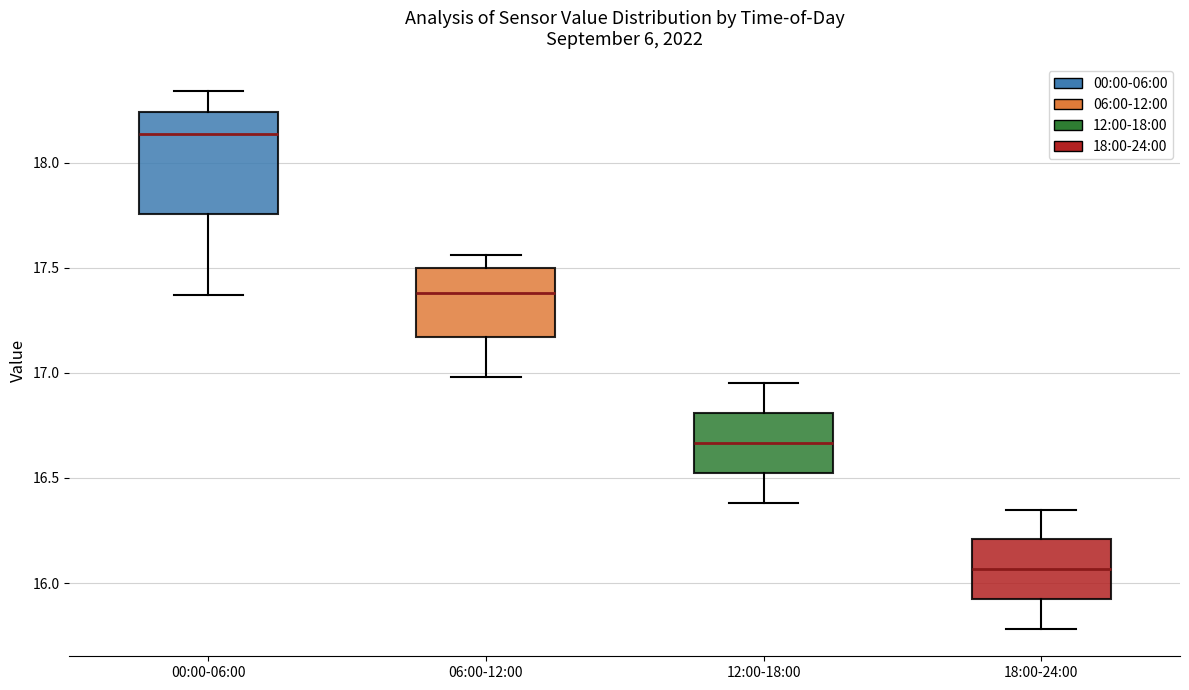

Reading left to right, transcribe this box plot: for each box, give where its median line is, the range the box spans, and where its two whiskers end, as read against the y-axis. The values are not printed on the chart, so give them approximately, as read against the axis.

00:00-06:00: median 18.15, box 17.75 to 18.25, whiskers 17.35 to 18.35
06:00-12:00: median 17.40, box 17.15 to 17.50, whiskers 17.00 to 17.55
12:00-18:00: median 16.65, box 16.50 to 16.80, whiskers 16.40 to 16.95
18:00-24:00: median 16.05, box 15.90 to 16.20, whiskers 15.80 to 16.35